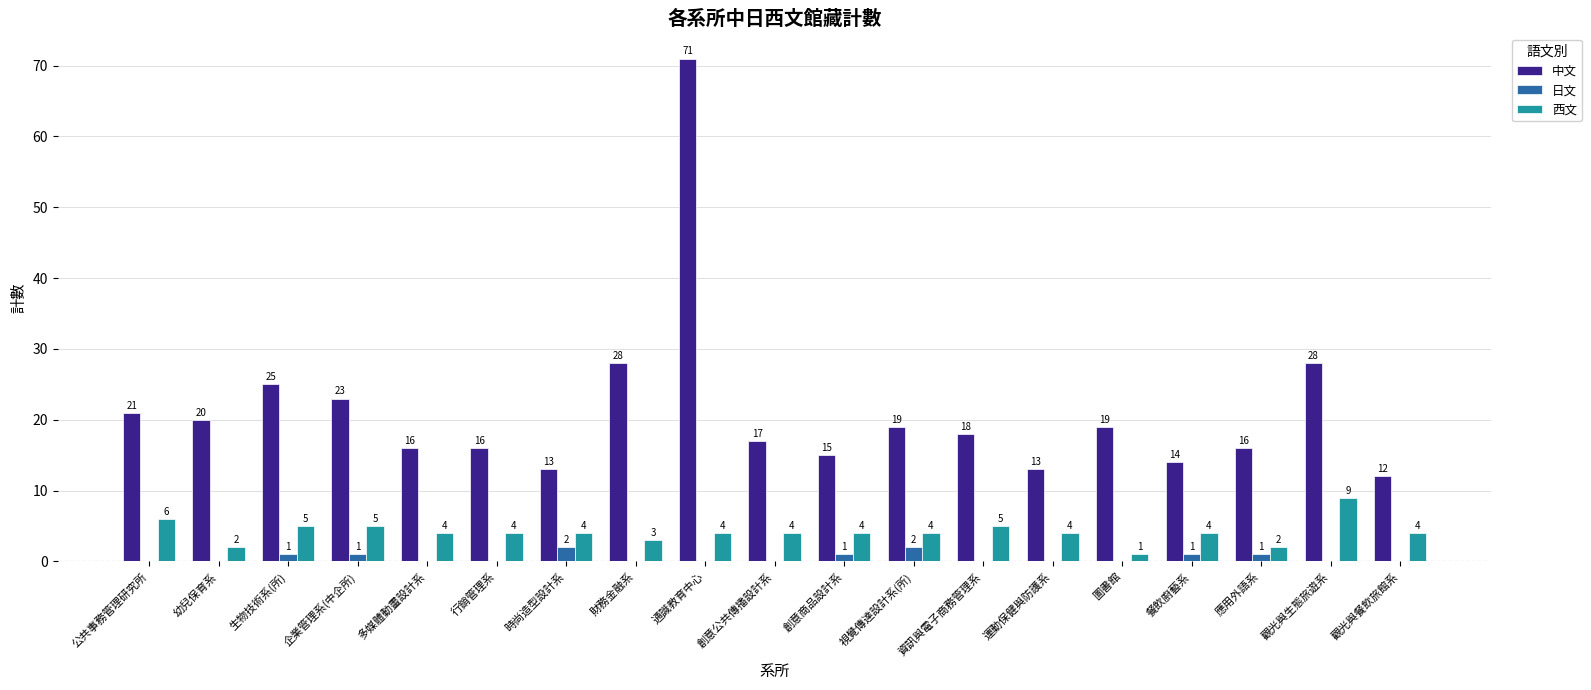

Reading right to left, extract all data points from this chart.

中文: 12	28	16	14	19	13	18	19	15	17	71	28	13	16	16	23	25	20	21
日文: 0	0	1	1	0	0	0	2	1	0	0	0	2	0	0	1	1	0	0
西文: 4	9	2	4	1	4	5	4	4	4	4	3	4	4	4	5	5	2	6